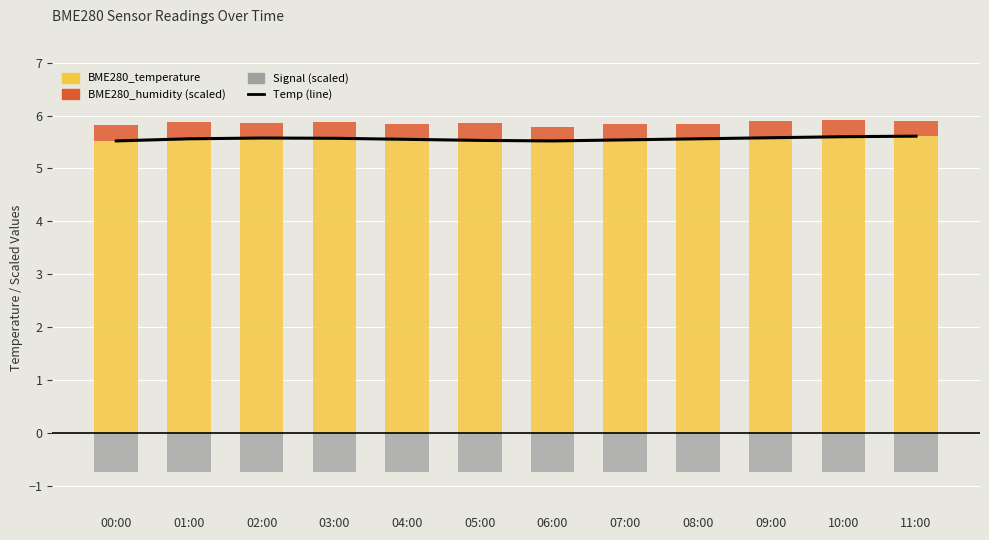

Is the value of BME280_temperature at 04:00 greater than the value of BME280_temperature (line) at 10:00?

No